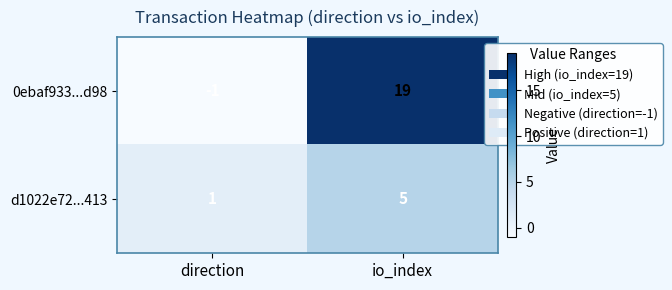

Rank the series at direction from highest to lowest value.

d1022e72...413, 0ebaf933...d98